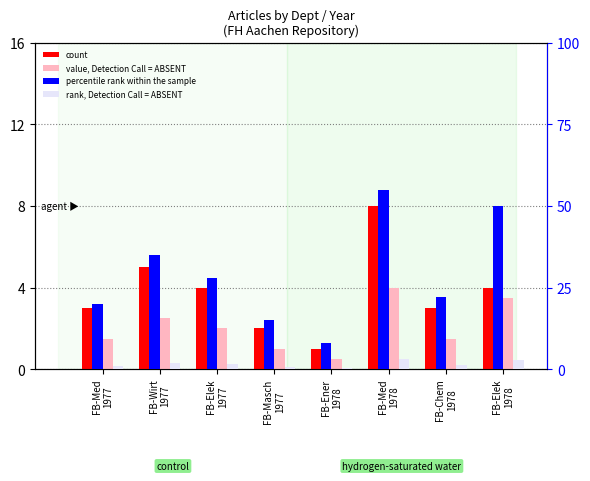

At how many categories does at least one series exceed 50?

1